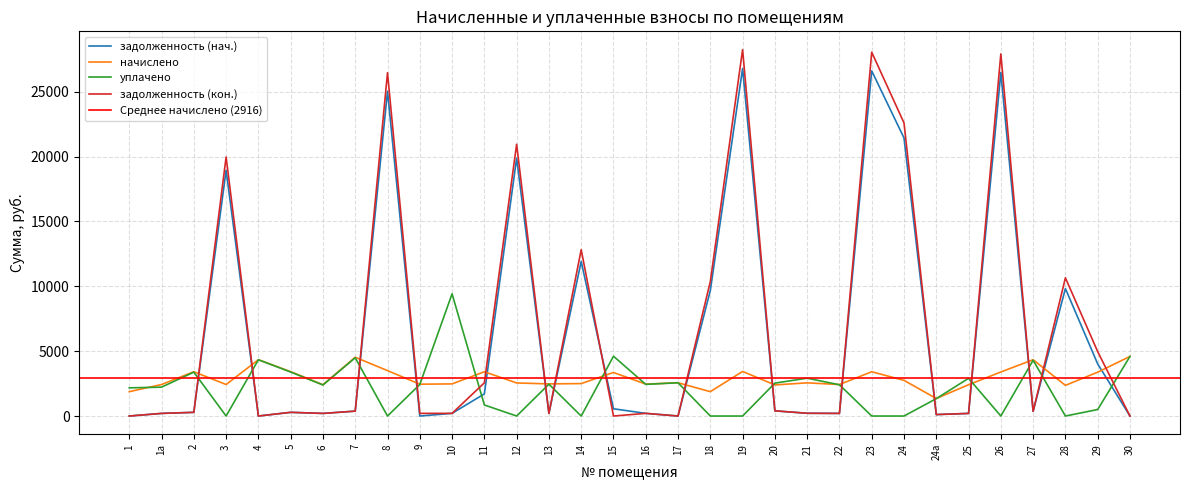

Reading left to right, what are all the values shown in this chart?

задолженность (нач.): 1=0.0	1а=202.5	2=284.4	3=18944.2	4=0.0	5=285.1	6=201.1	7=377.6	8=25038.2	9=0.0	10=206.5	11=1706.3	12=19878.9	13=206.5	14=11918.9	15=559.4	16=205.1	17=0.0	18=9672.8	19=26796.1	20=399.6	21=213.1	22=202.5	23=26609.3	24=21436.9	24а=112.5	25=201.1	26=26484.6	27=362.7	28=9829.4	29=4016.8	30=0.0
начислено: 1=1878.1	1а=2429.5	2=3412.6	3=2429.5	4=4339.7	5=3420.6	6=2413.6	7=4531.4	8=3500.5	9=2453.5	10=2477.5	11=3412.6	12=2549.4	13=2477.5	14=2501.5	15=3356.6	16=2461.6	17=2565.5	18=1878.1	19=3436.6	20=2397.6	21=2557.4	22=2429.5	23=3412.6	24=2749.2	24а=1350.6	25=2413.6	26=3396.6	27=4339.7	28=2365.7	29=3380.6	30=4595.4
уплачено: 1=2172.5	1а=2227.1	2=3383.5	3=0.0	4=4339.7	5=3391.5	6=2393.0	7=4492.9	8=0.0	9=2432.7	10=9424.6	11=853.1	12=0.0	13=2456.4	14=0.0	15=4610.6	16=2440.6	17=2565.5	18=0.0	19=0.0	20=2536.2	21=2918.4	22=2408.8	23=0.0	24=0.0	24а=1339.1	25=2906.5	26=0.0	27=4302.8	28=0.0	29=500.0	30=4595.4
задолженность (кон.): 1=0.0	1а=202.5	2=284.4	3=19969.5	4=0.0	5=285.1	6=201.1	7=377.6	8=26468.0	9=204.5	10=206.5	11=2559.4	12=20954.8	13=206.5	14=12825.3	15=0.0	16=205.1	17=0.0	18=10368.5	19=28246.5	20=399.6	21=213.1	22=202.5	23=28049.5	24=22597.2	24а=112.5	25=201.1	26=27918.0	27=361.6	28=10655.9	29=4966.2	30=0.0